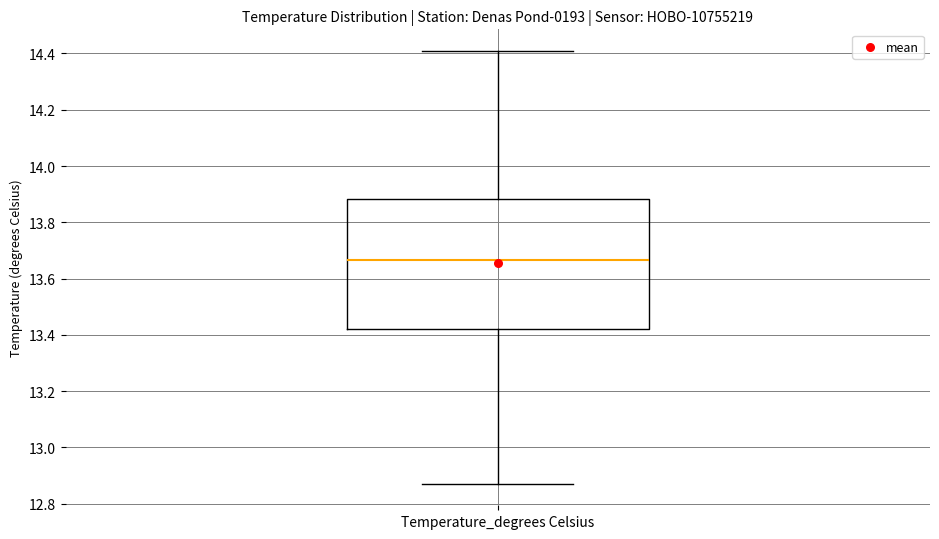

Read this box plot against the y-axis: the position of the median line, the range covered by the box, and the ends of both whiskers. The values are not printed on the chart, so give them approximately, as read against the axis.

median 13.66, box 13.42 to 13.88, whiskers 12.88 to 14.40